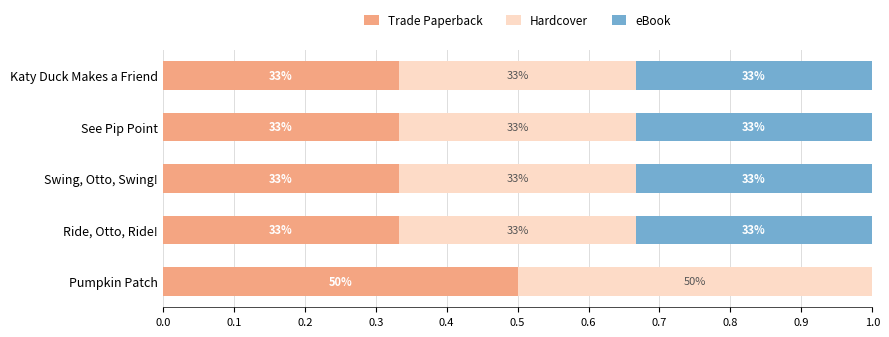

Count the number of categories in the chart.

5